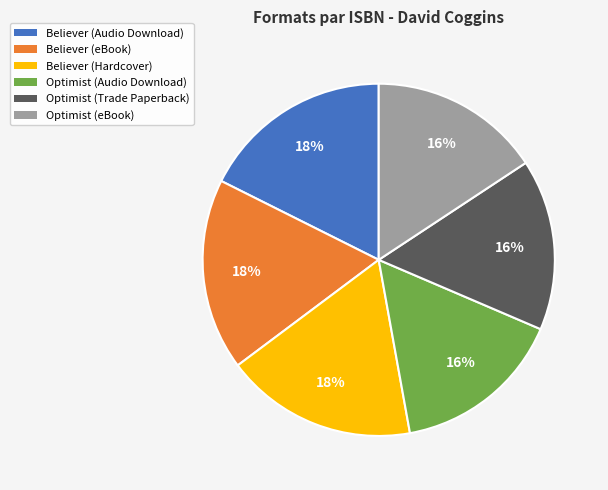

Is there a majority slice in this chart?

No